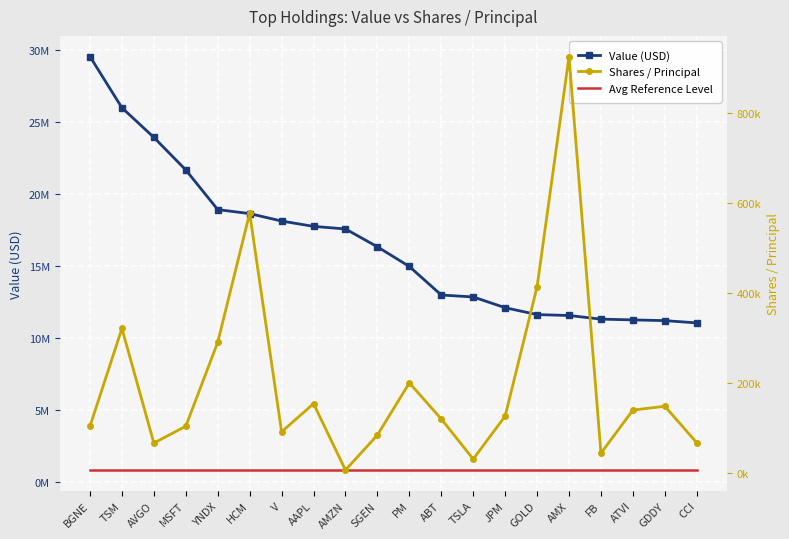

Is the value of Value (USD) at YNDX greater than the value of Shares / Principal at MSFT?

Yes